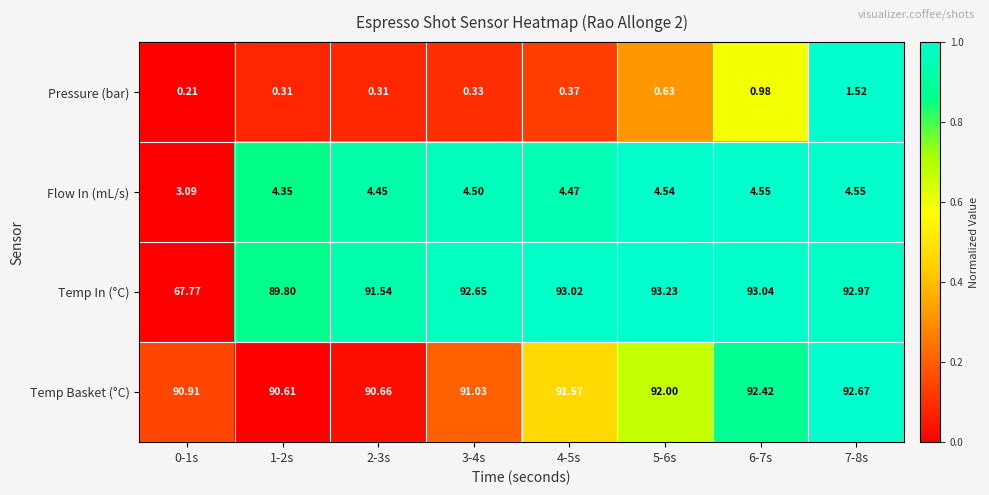

Rank the series by their maximum value, from lowest to highest.

Pressure (bar), Flow In (mL/s), Temp Basket (°C), Temp In (°C)